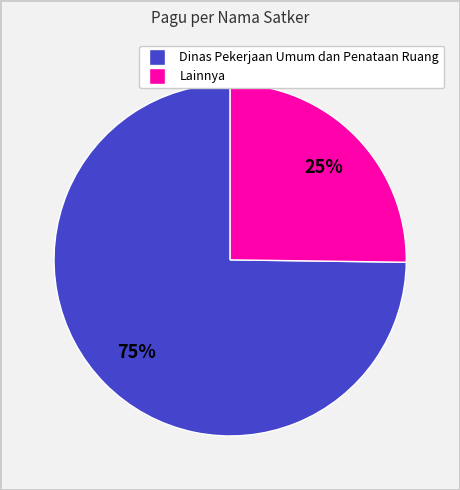

Does Dinas Pekerjaan Umum dan Penataan Ruang represent more than half of the total?

Yes